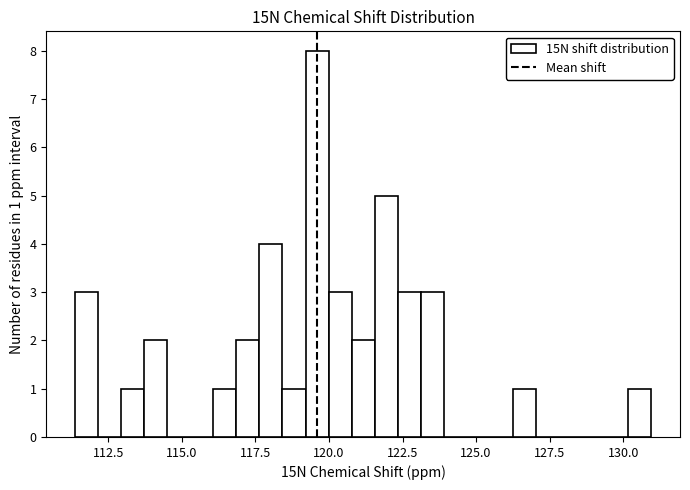

Read against the x-axis, roughly where is the centre of the tallest bar?

119.5